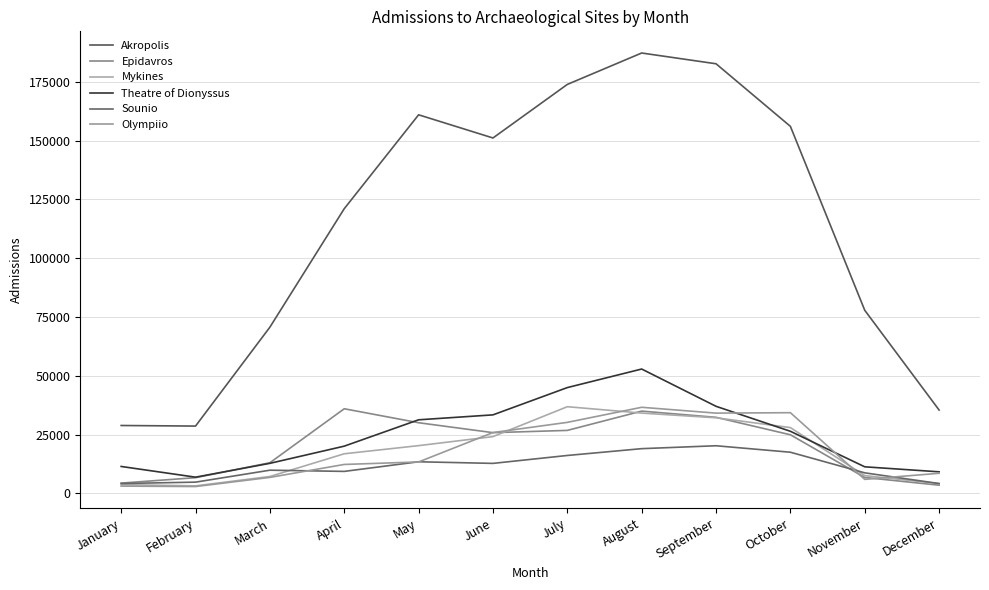

What are all the series names shown in the legend?

Akropolis, Epidavros, Mykines, Theatre of Dionyssus, Sounio, Olympiio